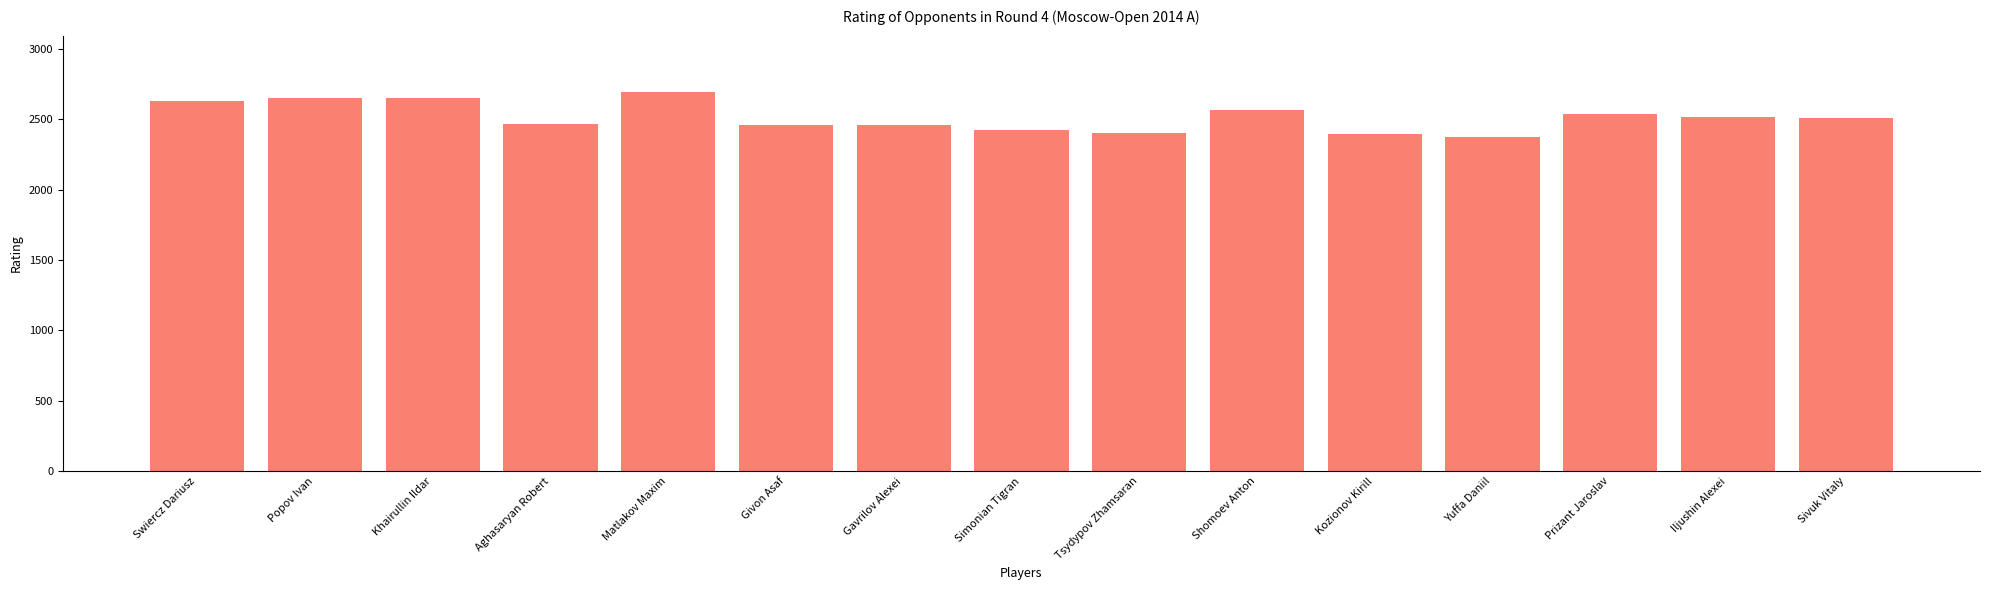

Count the number of data series in this chart.

1